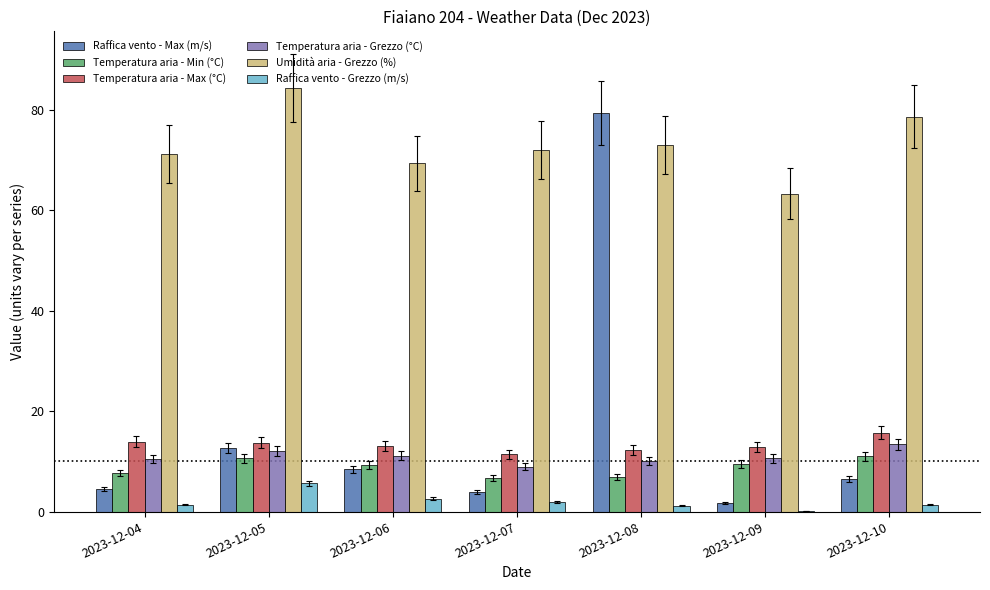

Is it true that Umidità aria - Grezzo (%) equals 35.1 at 2023-12-06?

False